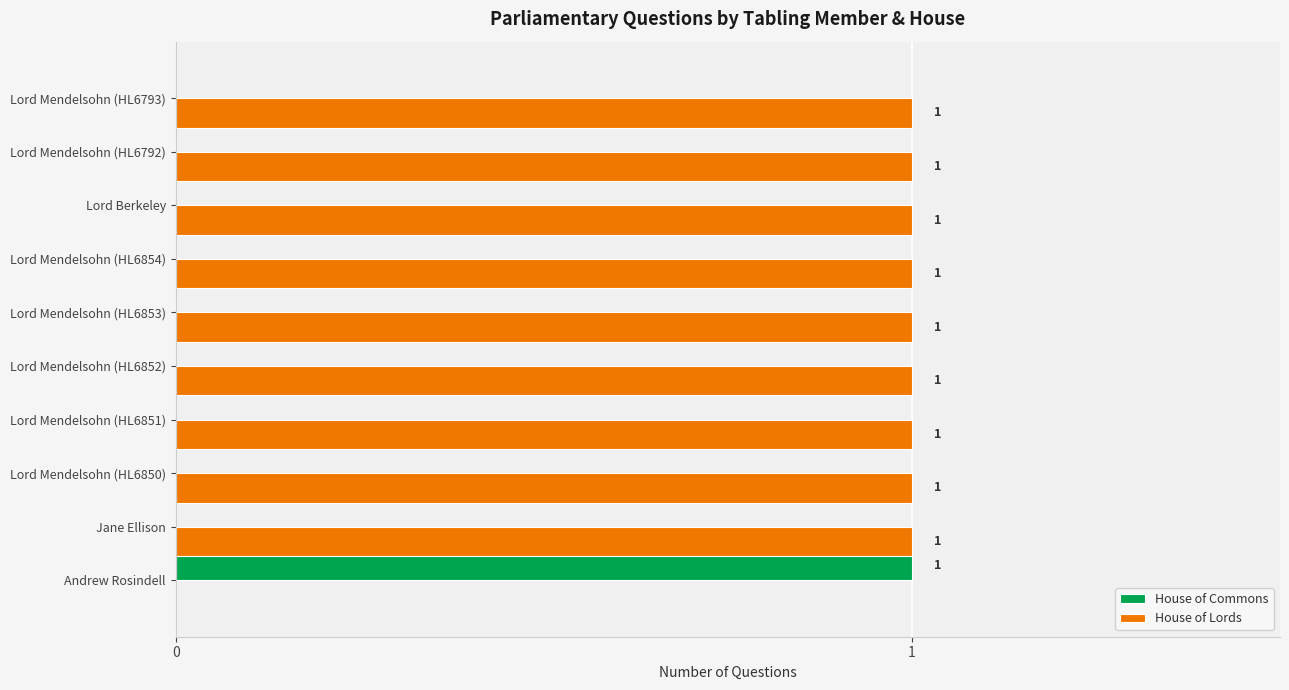

The House of Commons series shows 0 at Lord Mendelsohn (HL6854). True or false?

True